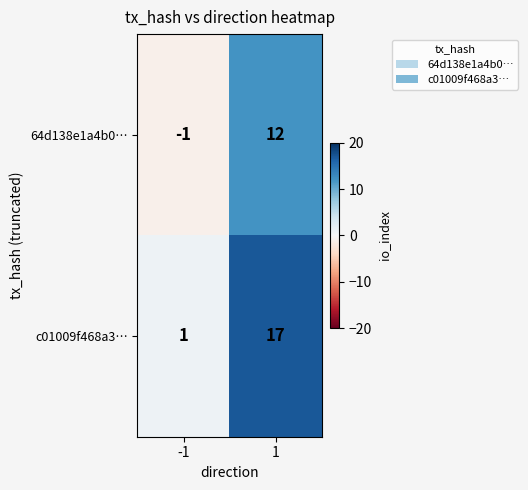

Rank the categories by c01009f468a3… value from lowest to highest.

-1, 1